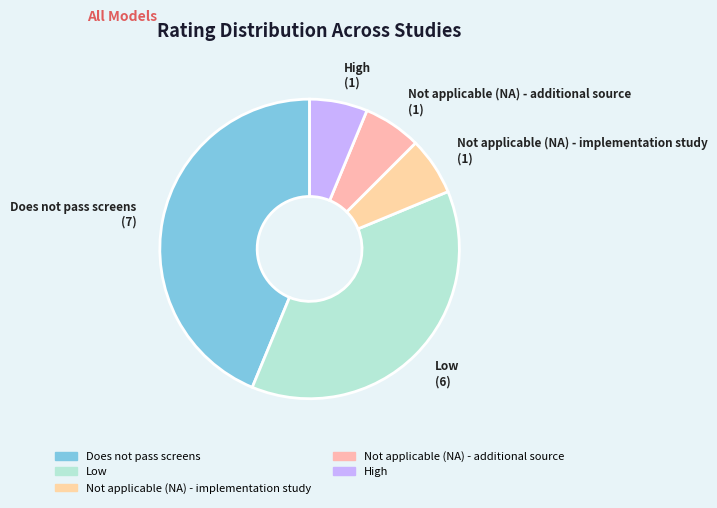

Do Does not pass screens and Low together represent more than half of the pie?

Yes